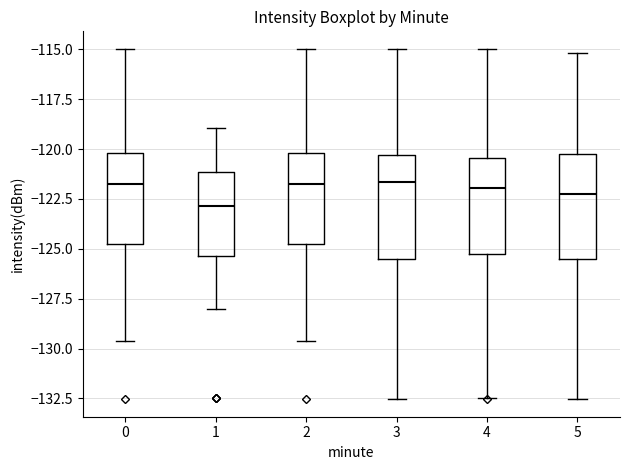

Where is the upper edge of the box at x = 3 on the y-axis? The values are not printed on the chart, so give them approximately, as read against the axis.

-120.5